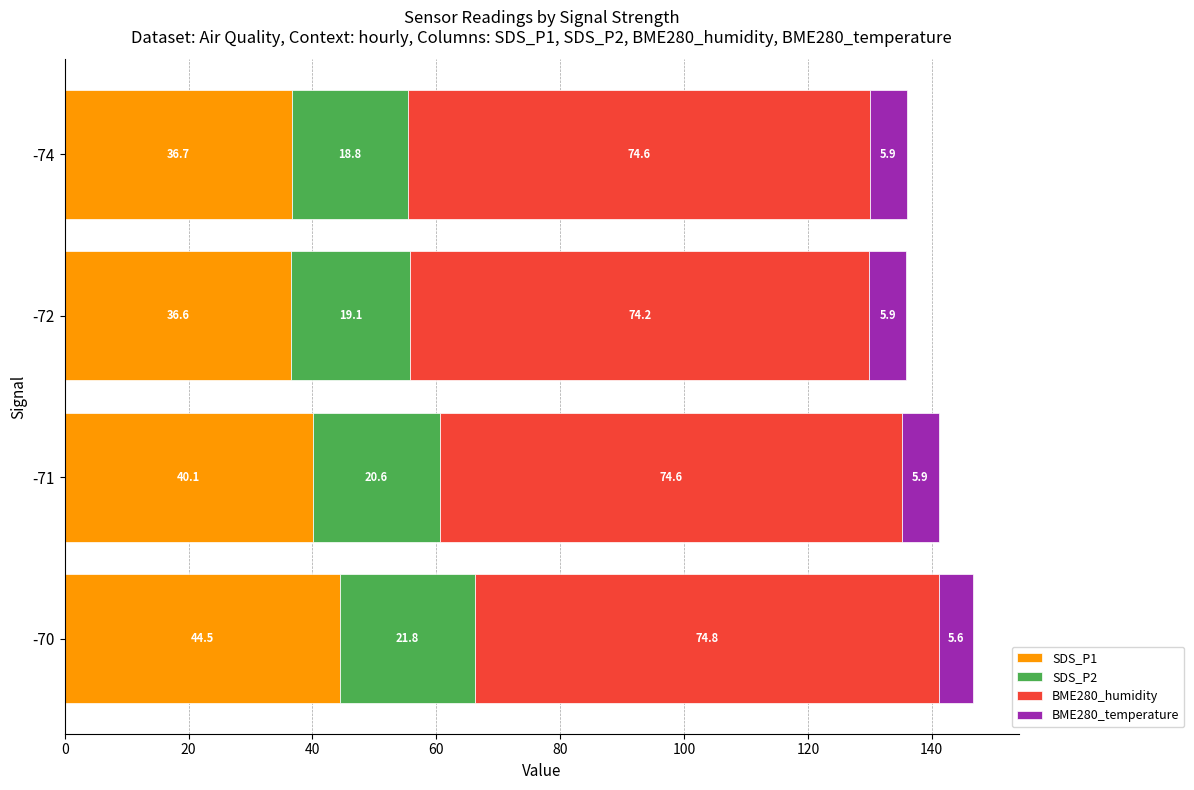

The SDS_P1 series shows 79.7 at -70. True or false?

False